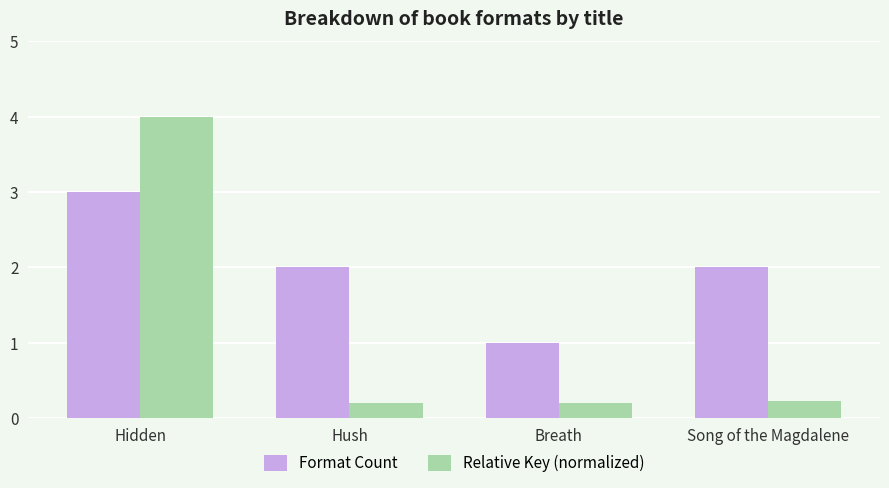

Count the number of categories in the chart.

4